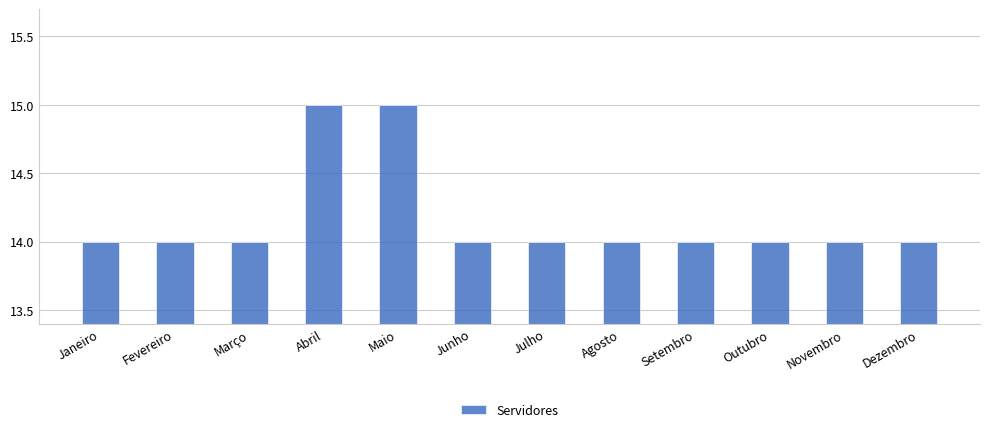

What position from the left is Junho?

6